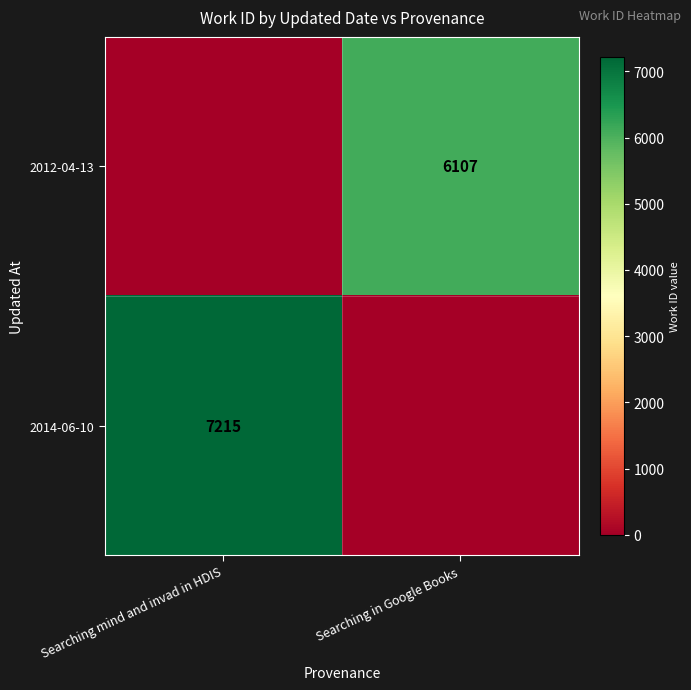

Is the value of 2014-06-10 at Searching mind and invad in HDIS greater than the value of 2012-04-13 at Searching in Google Books?

Yes